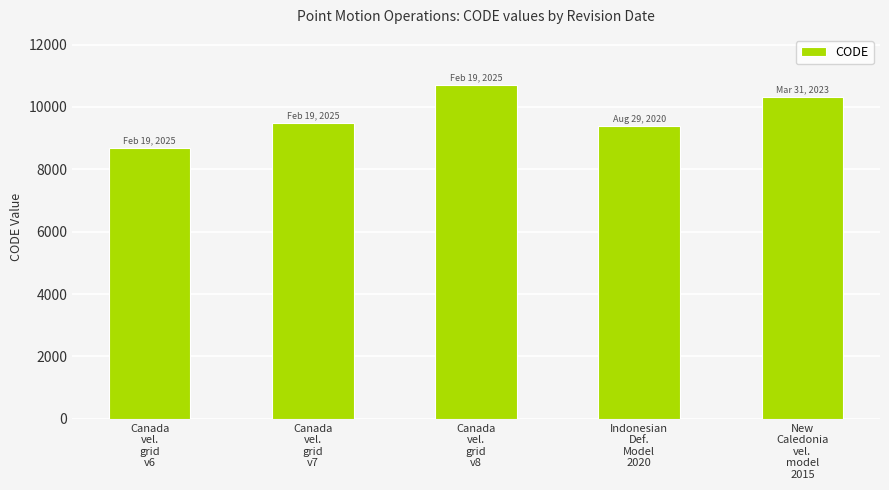

What is the sum of all values?

48564